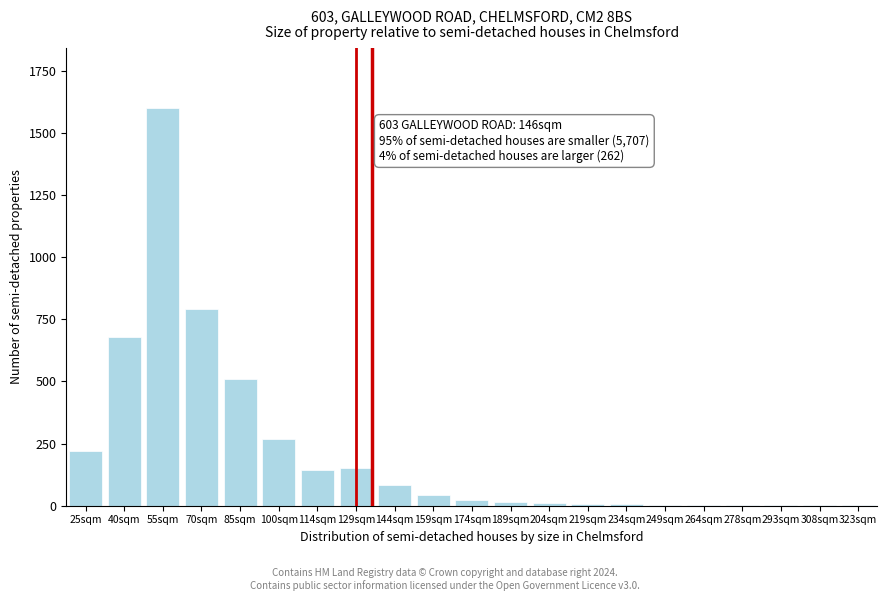

The chart shows a value of 5 at 234sqm. True or false?

True